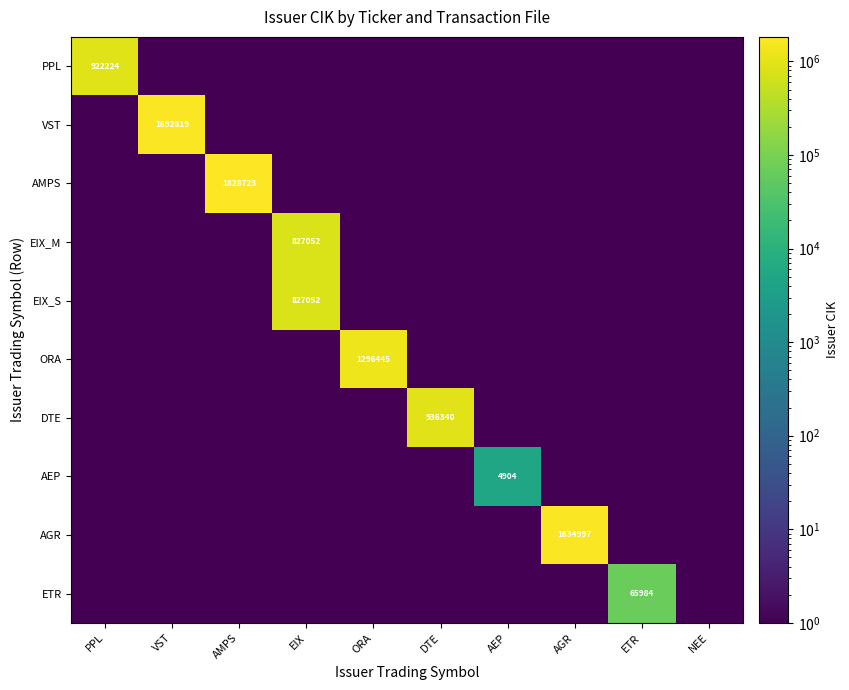

What is the total value across all series at ETR?

65993